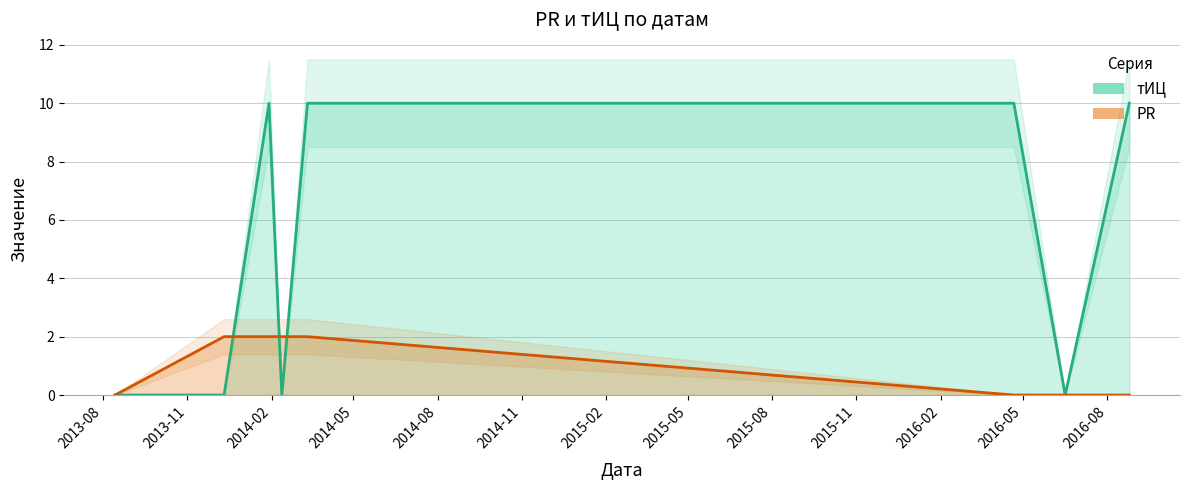

True or false: PR and тИЦ intersect in this chart.

True